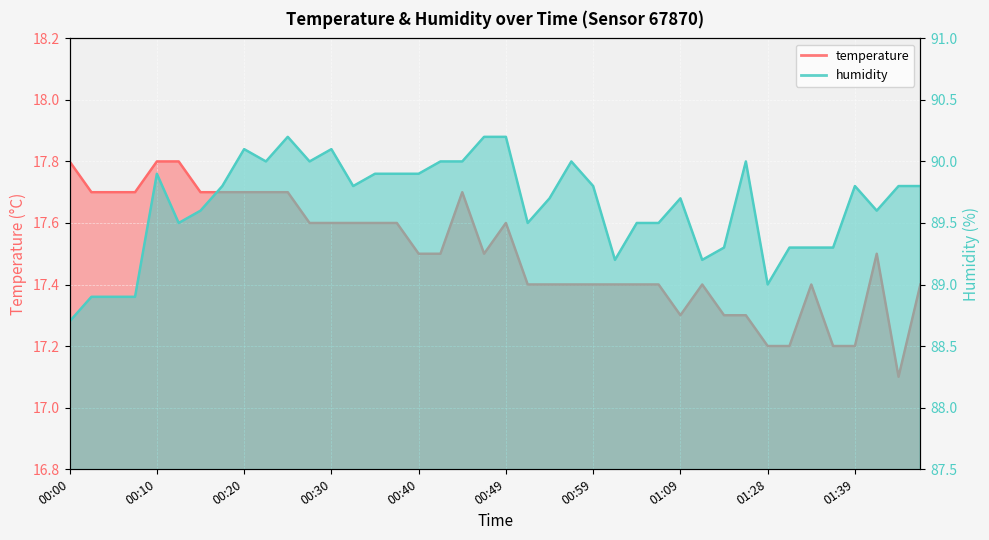

What is the label of the 33rd point from the right?

00:17